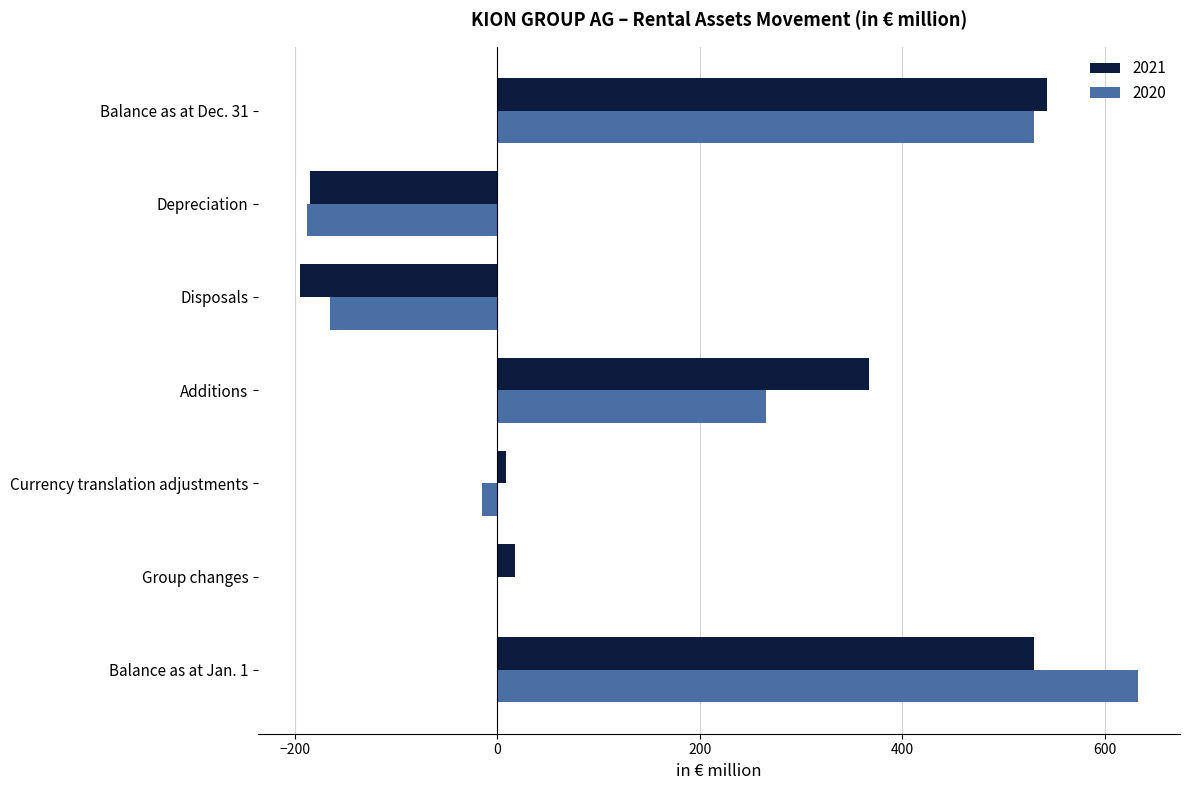

Which category has the highest value in the 2020 series?

Balance as at Jan. 1